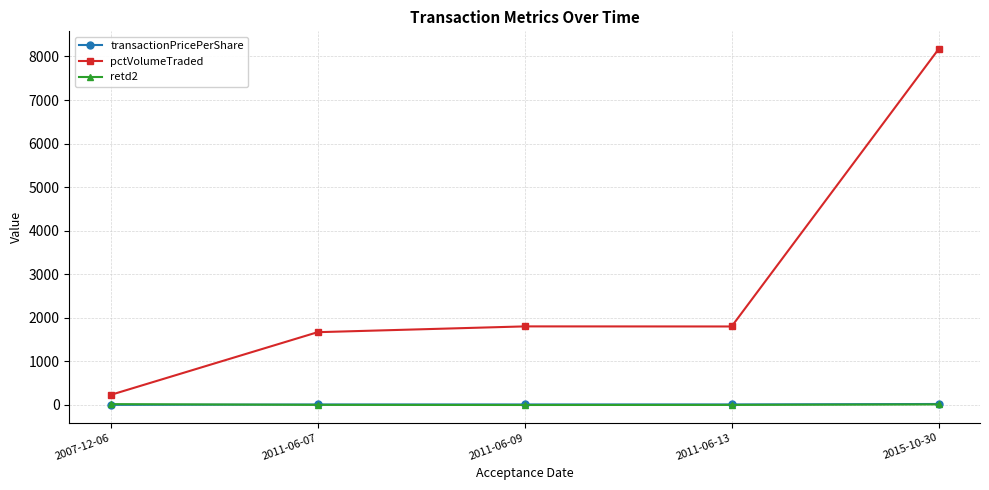

Which series has the largest total across all categories?

pctVolumeTraded